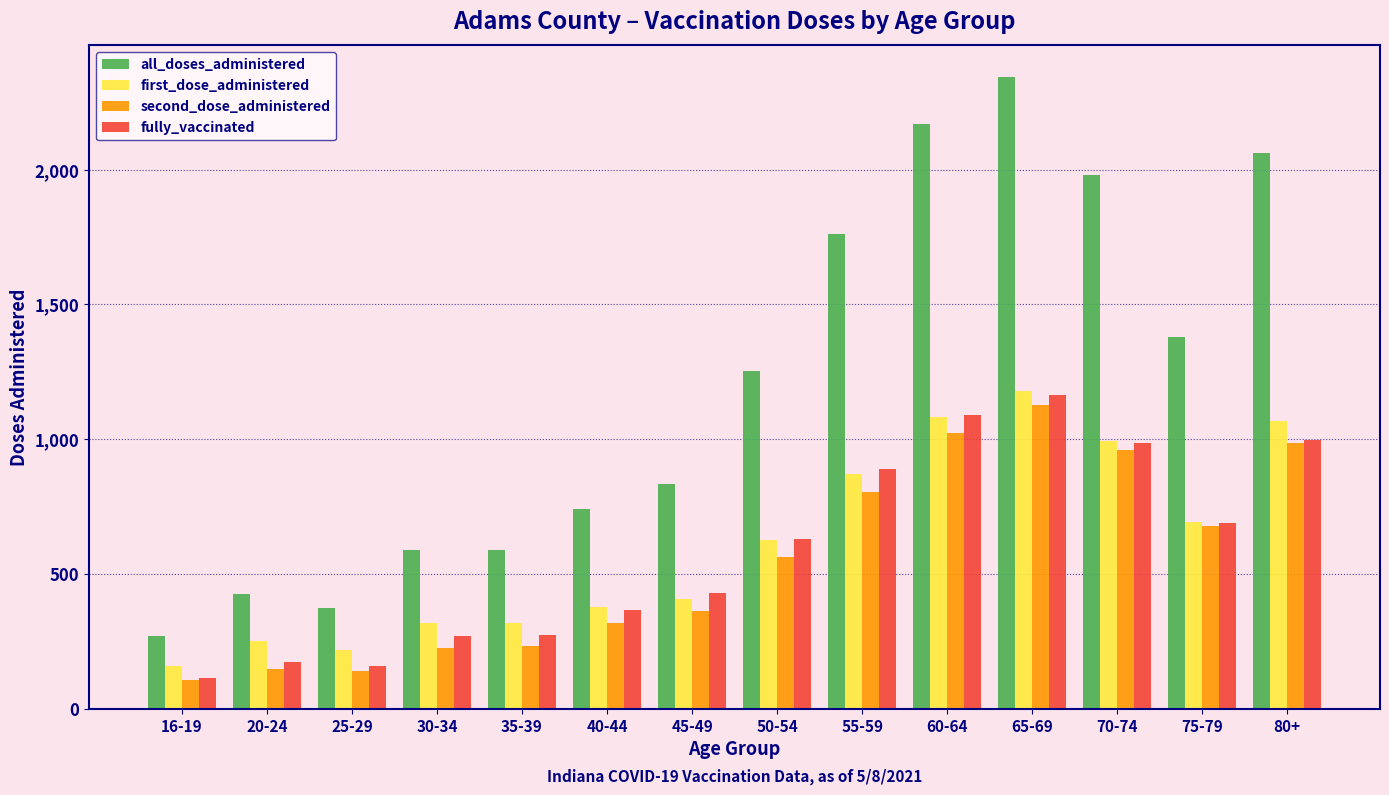

Which series has the widest spread of values?

all_doses_administered